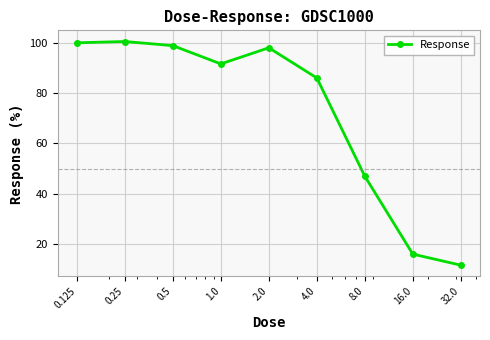

What is the greatest value displayed?

100.4